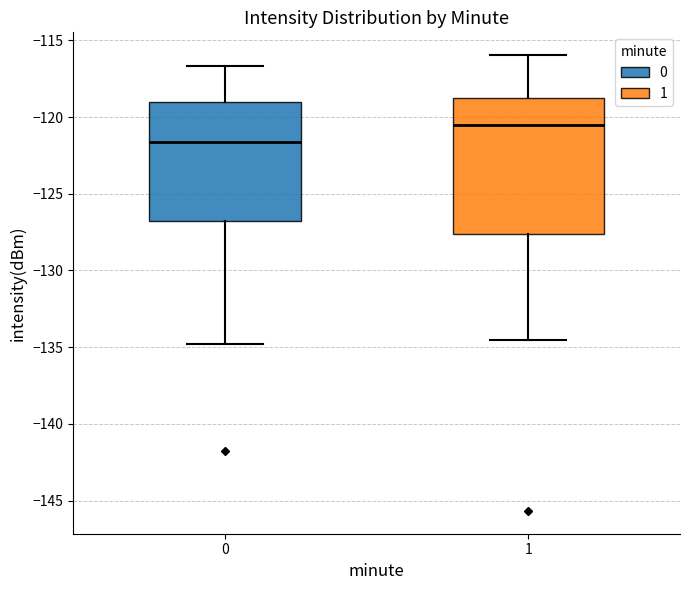

Reading left to right, read every box against the y-axis: the position of its median line, the range the box covers, and the ends of its whiskers. The values are not printed on the chart, so give them approximately, as read against the axis.

0: median -121.5, box -127.0 to -119.0, whiskers -135.0 to -116.5
1: median -120.5, box -127.5 to -119.0, whiskers -134.5 to -116.0